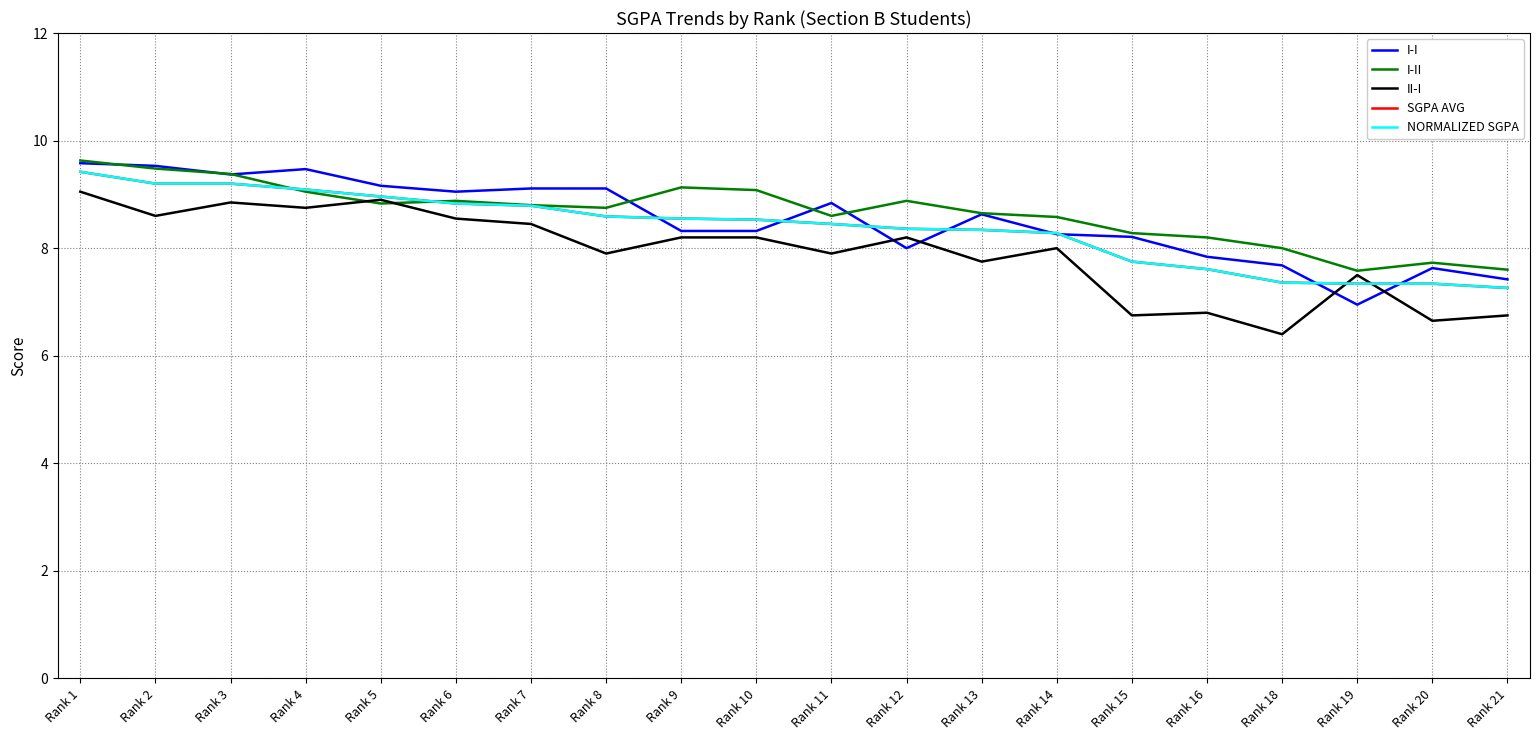

What are all the series names shown in the legend?

I-I, I-II, II-I, SGPA AVG, NORMALIZED SGPA